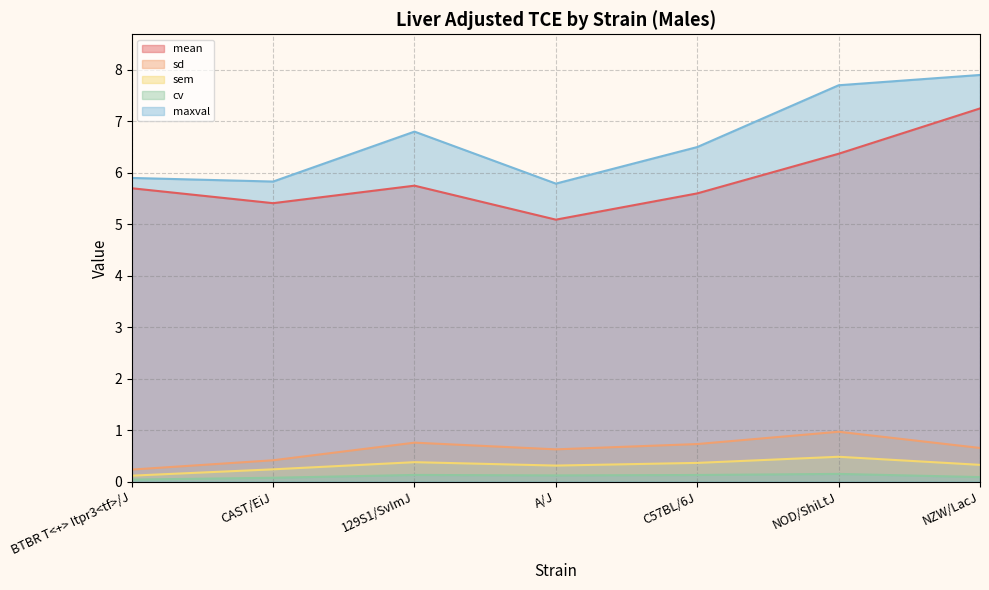

At which label is mean closest to 6?

129S1/SvImJ